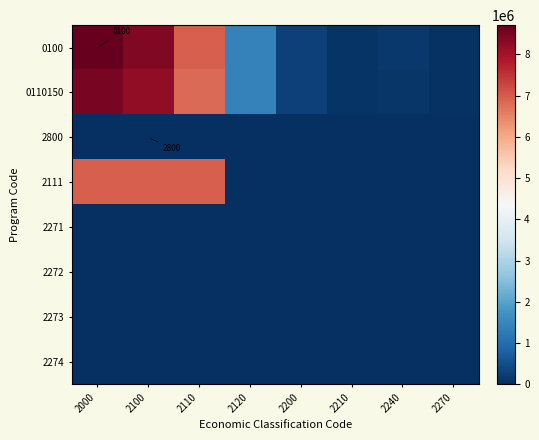

What is the sum of all 0110150 values?

25460800